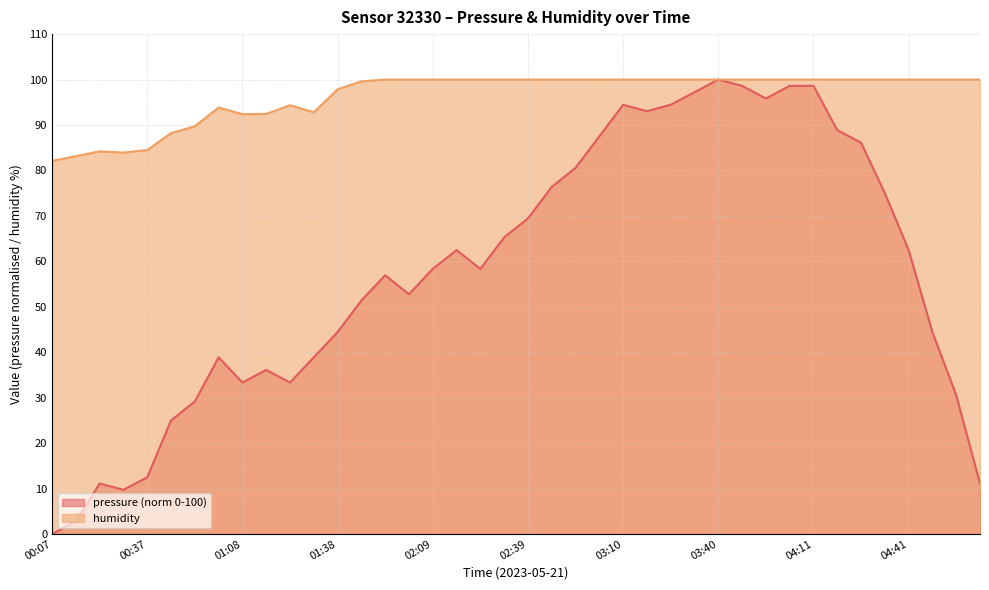

Does the chart display data point markers on the line(s)?

No